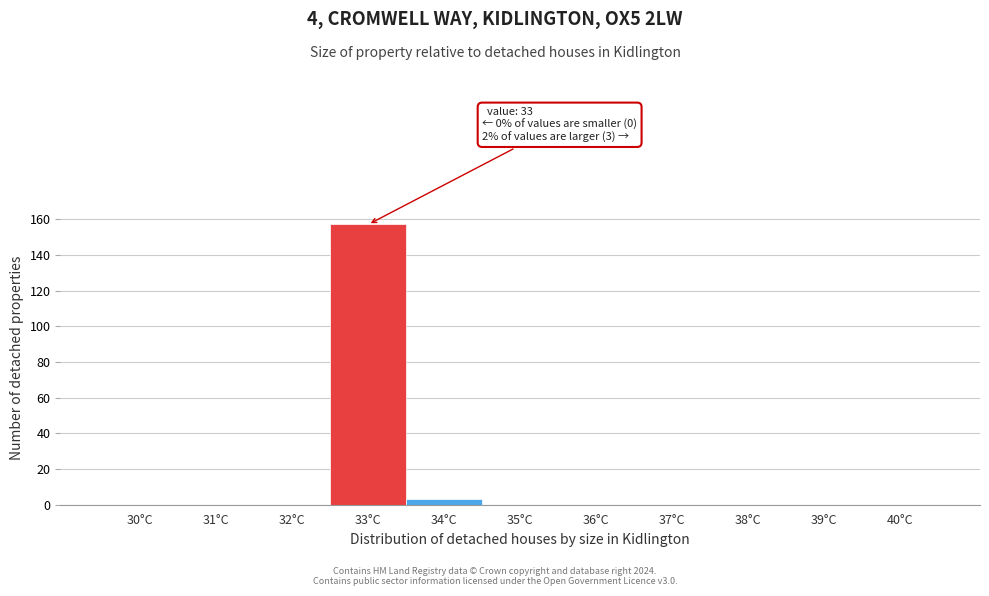

Reading right to left, transcribe all the data shown in this chart.

40°C=0	39°C=0	38°C=0	37°C=0	36°C=0	35°C=0	34°C=3	33°C=157	32°C=0	31°C=0	30°C=0